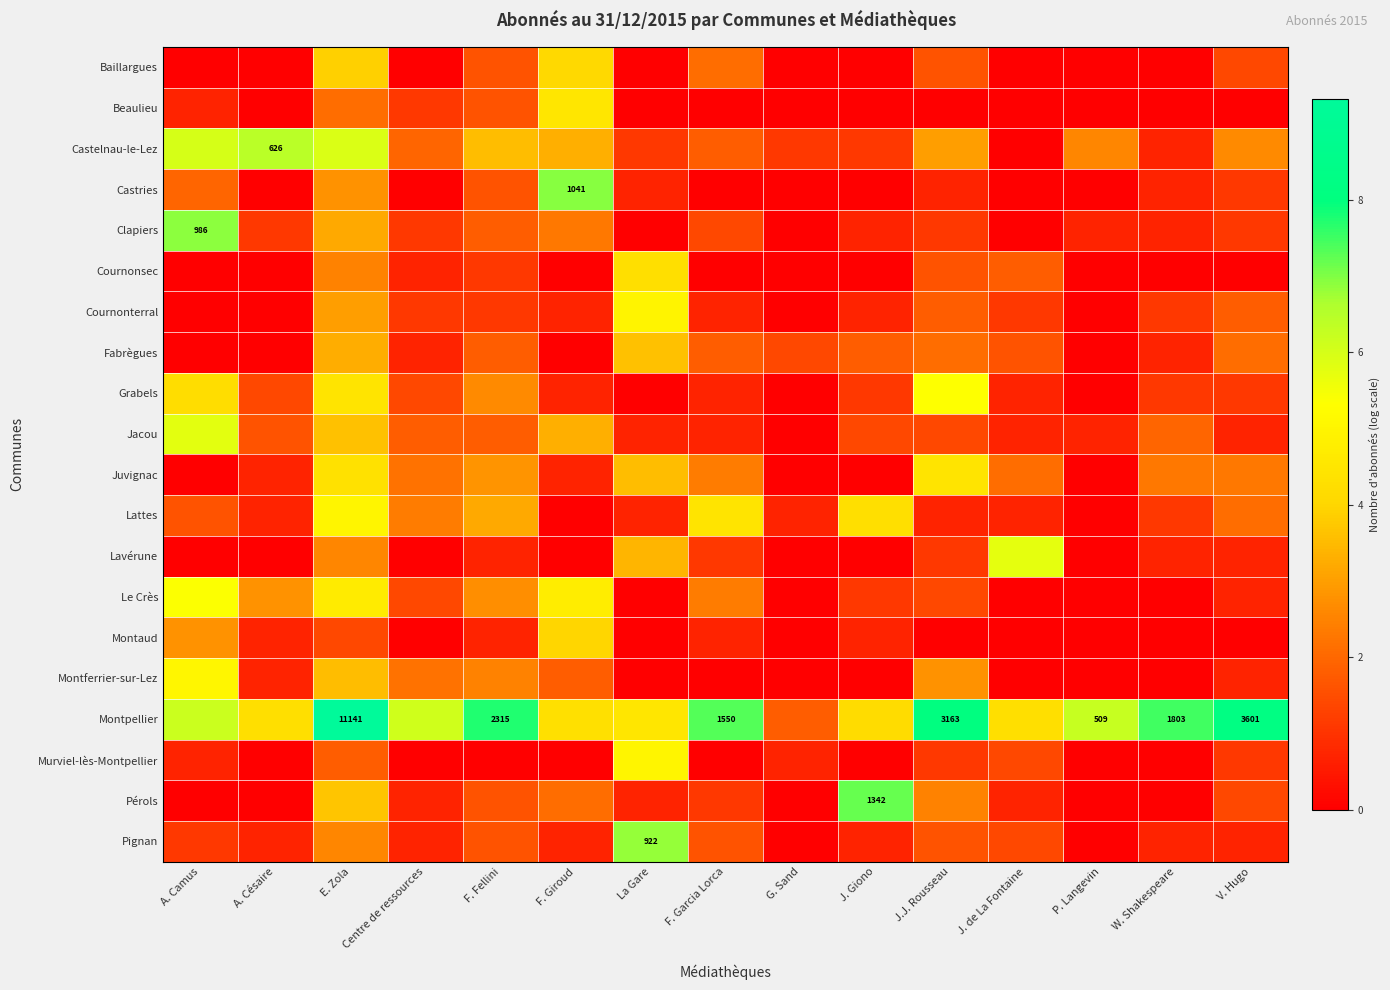

Between V. Hugo and J. de La Fontaine, which is larger?

V. Hugo